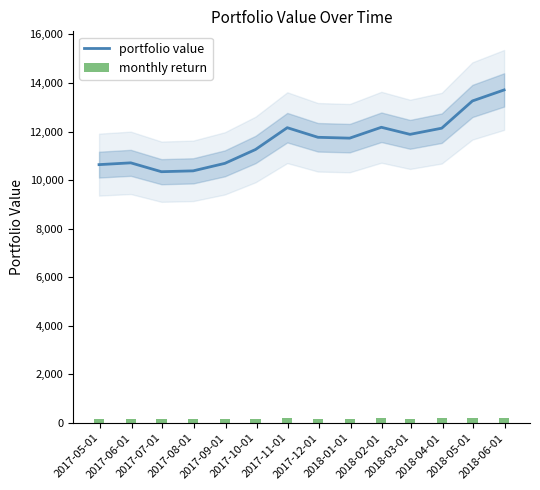

What is the lowest value of the portfolio value series?

10345.6